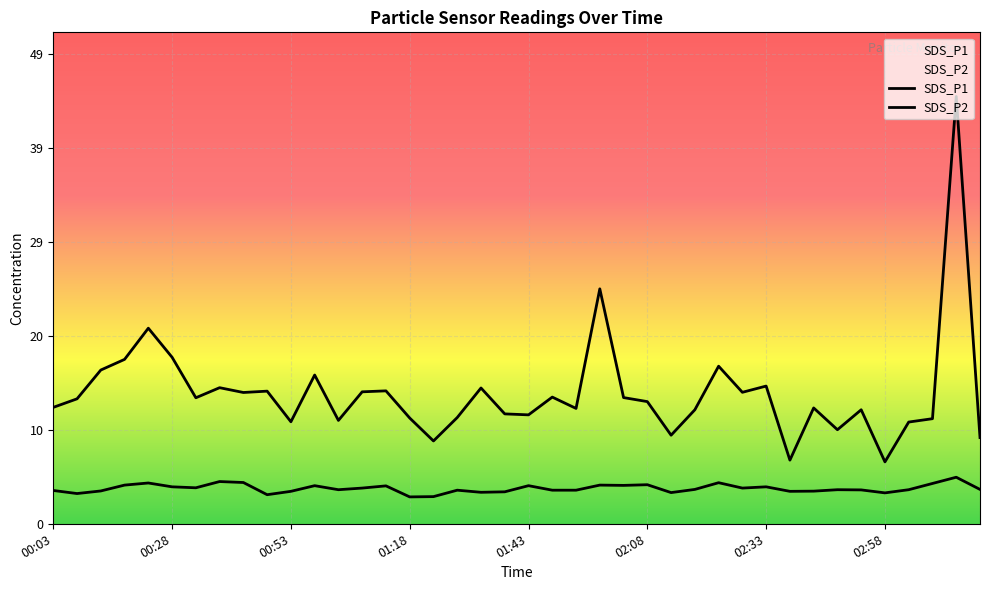

What is the minimum value for SDS_P2?

2.8